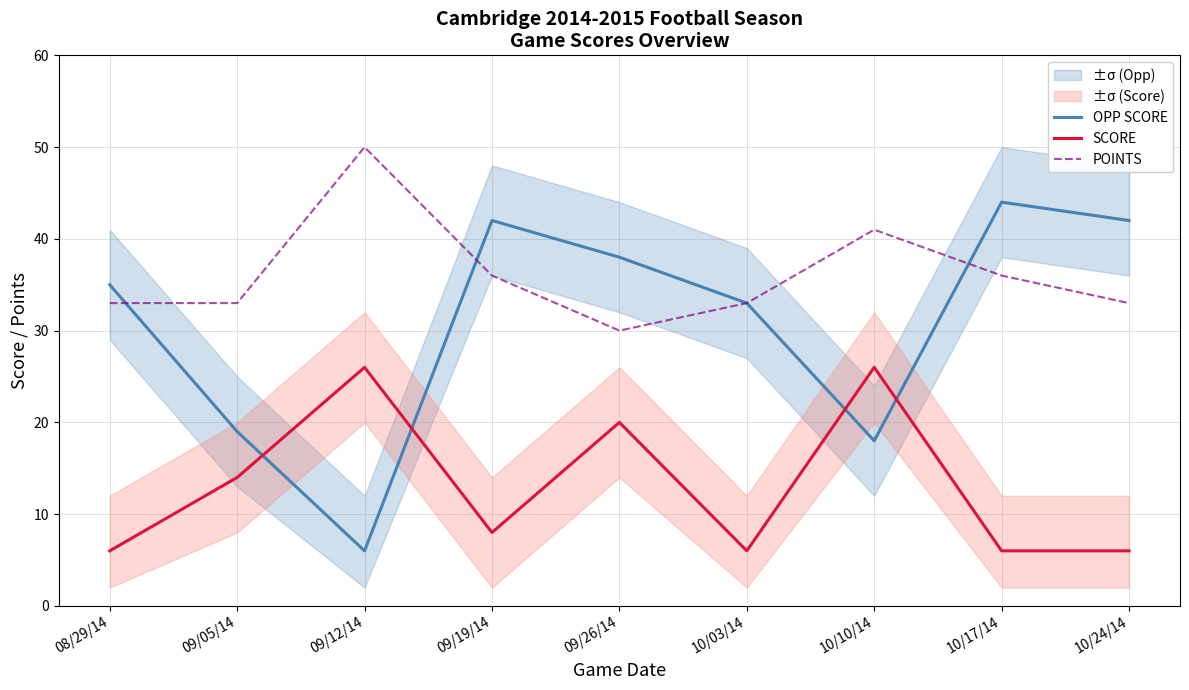

True or false: OPP SCORE has a value of 6 at 09/12/14.

True